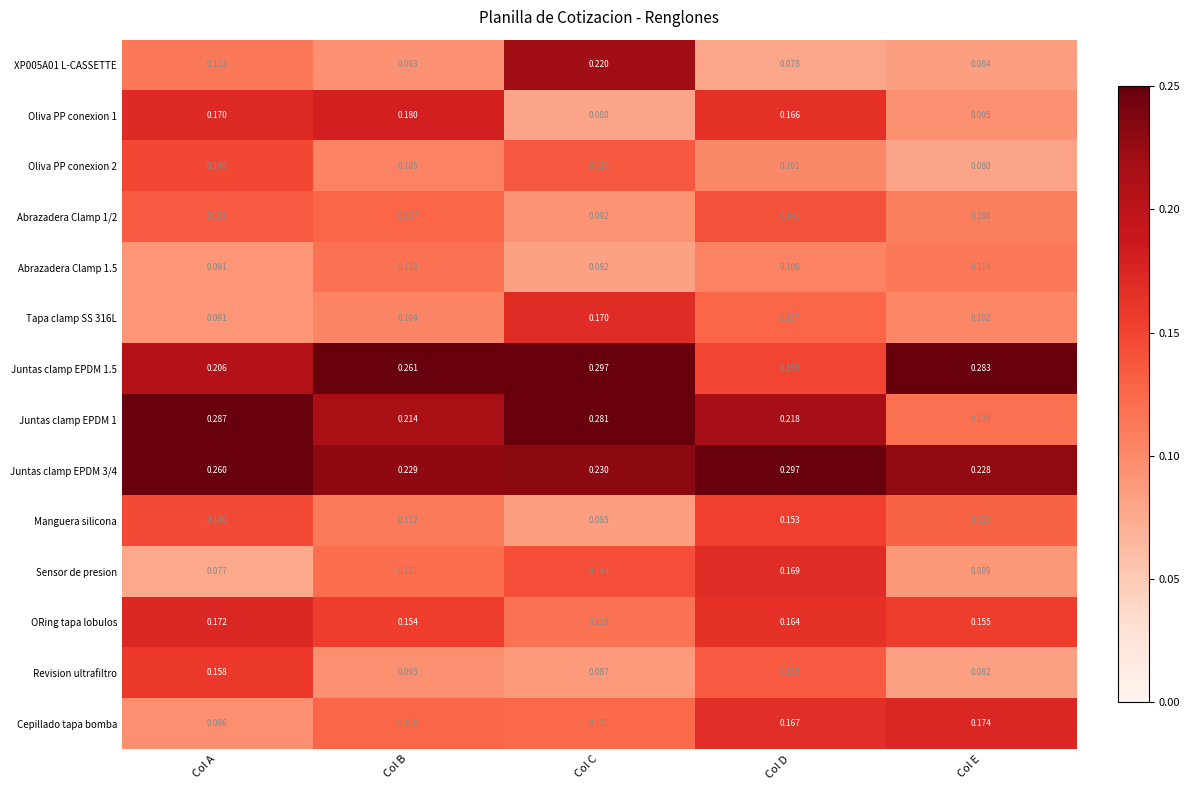

At which label is ORing tapa lobulos closest to 0?

Col C